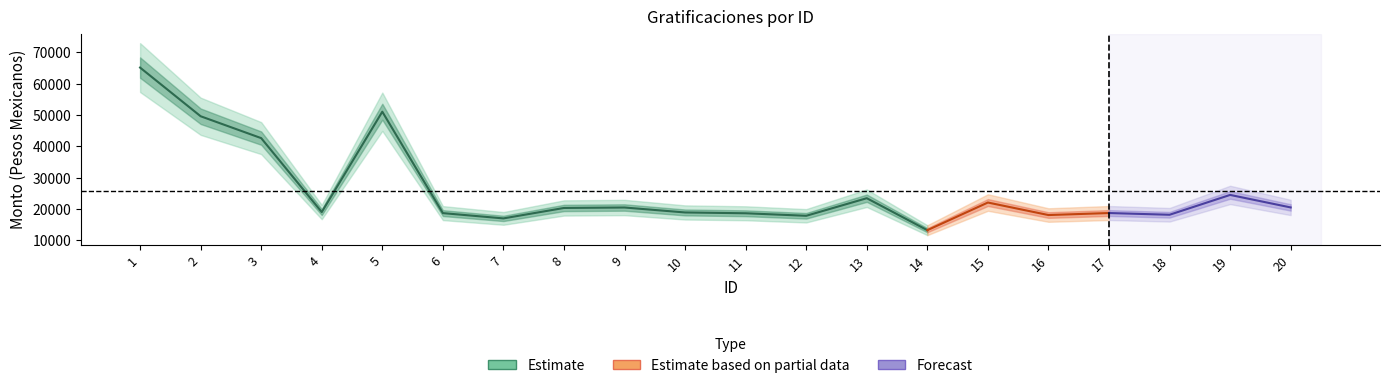

Where is Monto neto nearest to the value 39166?

3